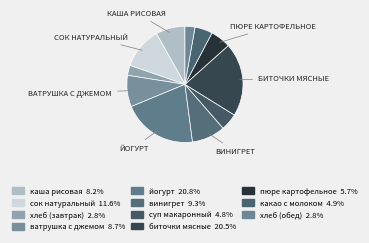

What is the ratio of the value at биточки мясные to the value at суп макаронный?

4.3